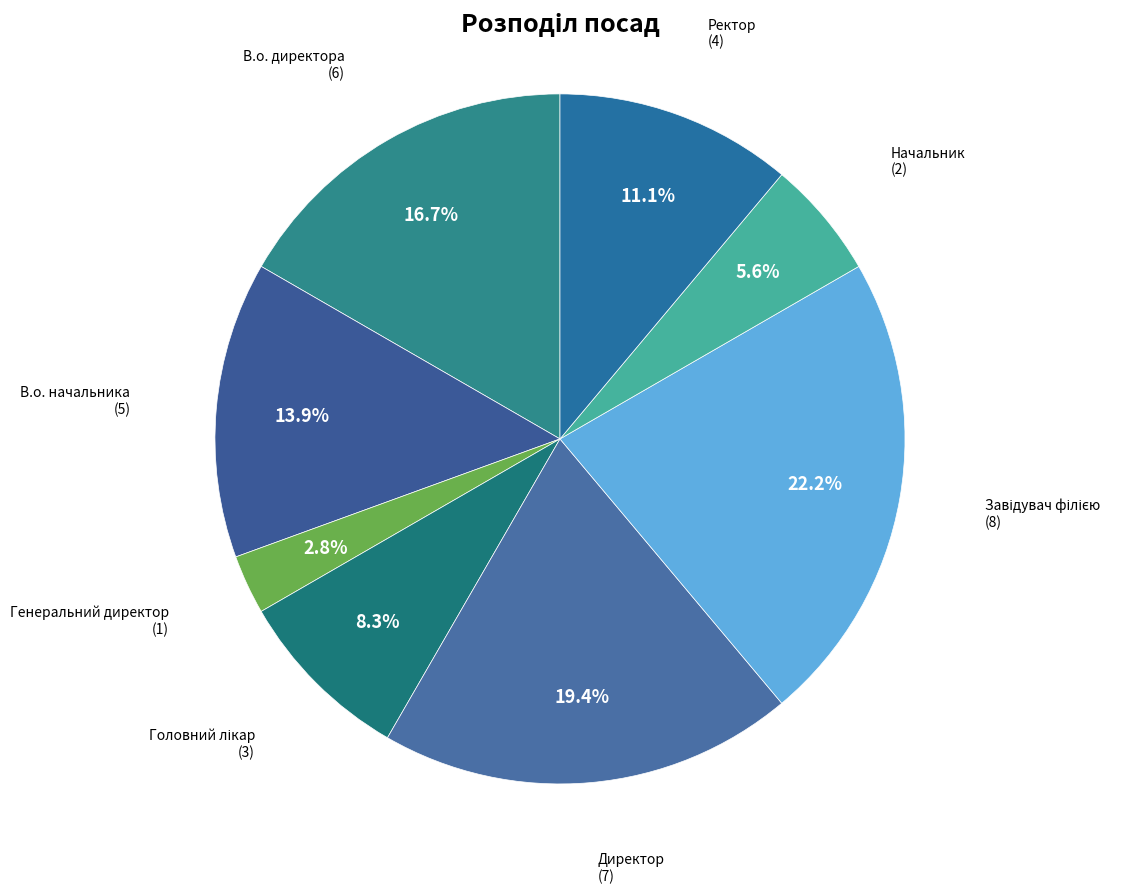

How many segments does this pie chart have?

8